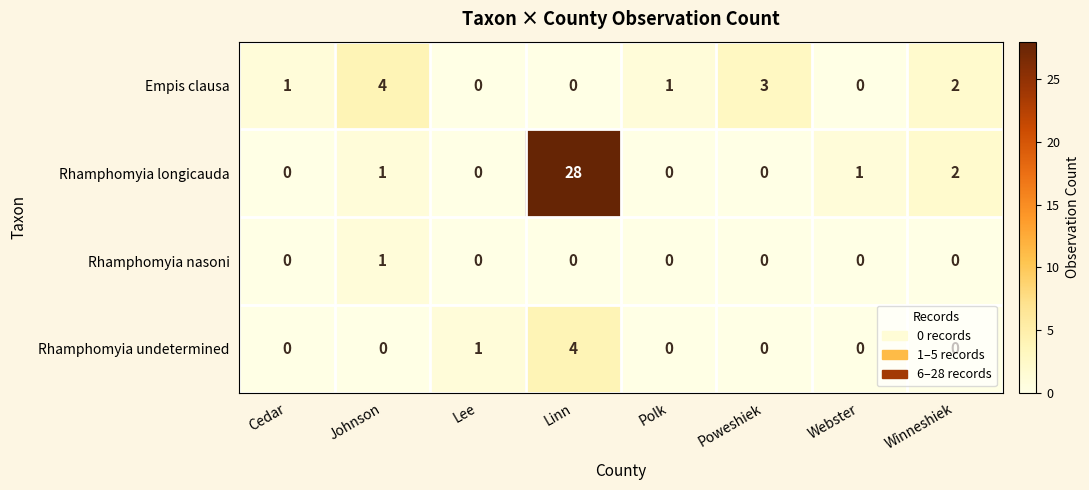

What is the sum of all Empis clausa values?

11